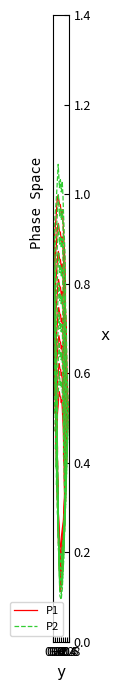

Reading left to right, list all the values displayed in this chart.

P1: 0.4	0.4	0.4	0.5	0.5	0.5	0.6	0.6	0.5	0.5	0.5	0.5	0.5	0.5	0.5	0.5	0.4	0.4	0.4	0.4	0.3	0.3	0.3	0.2	0.2	0.2	0.2	0.1	0.1	0.1	0.1	0.1	0.2	0.2	0.2	0.2	0.3	0.3	0.3	0.4
P2: 0.4	0.4	0.4	0.5	0.5	0.6	0.6	0.6	0.6	0.6	0.6	0.6	0.6	0.5	0.5	0.5	0.5	0.4	0.4	0.4	0.3	0.3	0.2	0.2	0.2	0.2	0.1	0.1	0.1	0.1	0.1	0.1	0.1	0.2	0.2	0.2	0.2	0.3	0.3	0.3